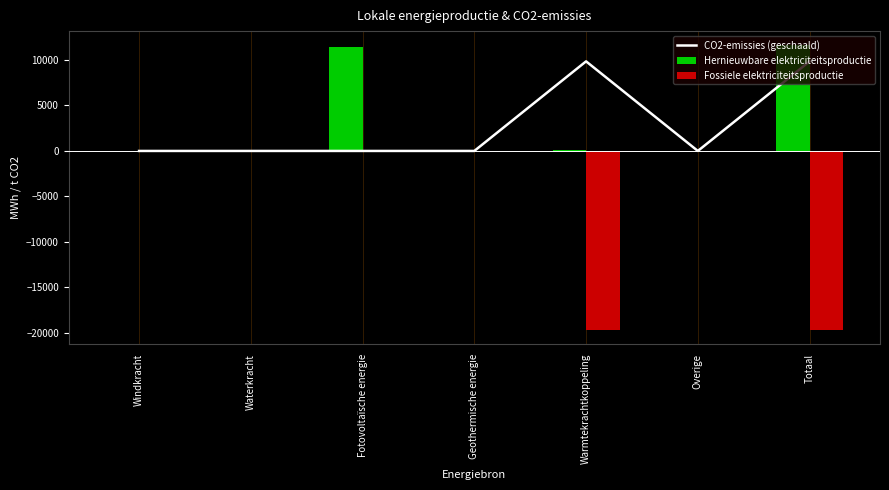

Reading right to left, extract all data points from this chart.

CO2-emissies (geschaald): 9852.8	0.0	9852.8	0.0	0.0	0.0	0.0
Hernieuwbare elektriciteitsproductie: 11613.7	0.0	130.9	0.0	11482.7	0.0	0.0
Fossiele elektriciteitsproductie: -19705.5	0.0	-19705.5	0.0	0.0	0.0	0.0